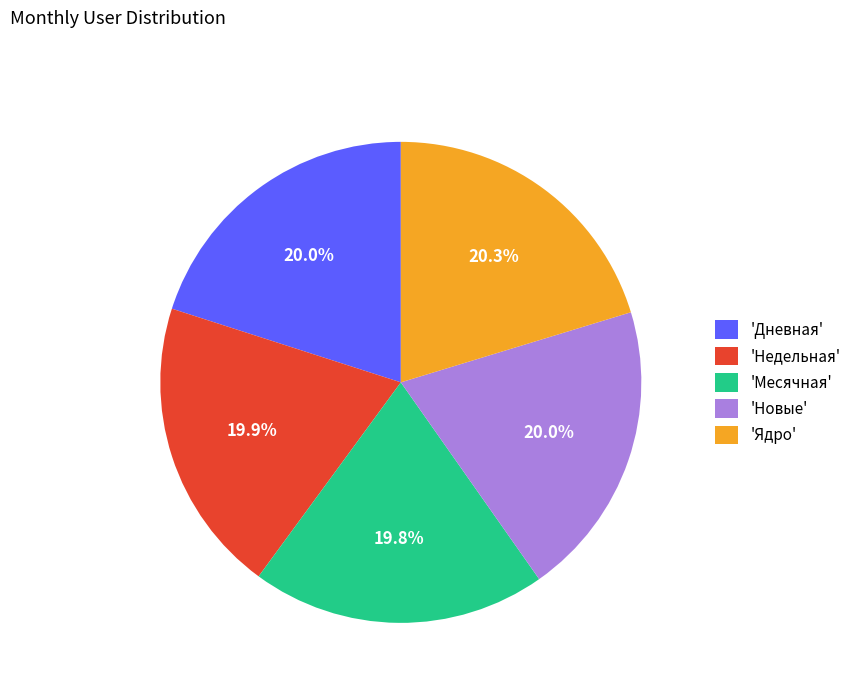

Approximately how many times larger is the value at 'Дневная' compared to 'Месячная'?

1.0